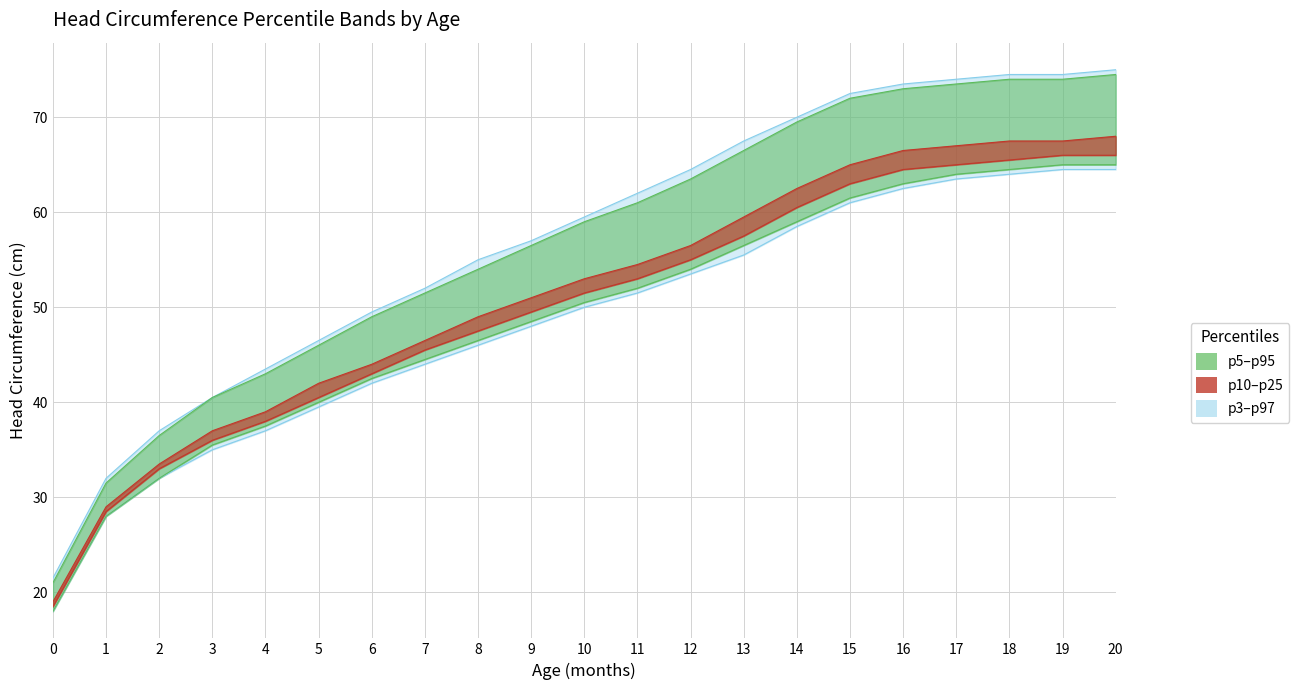

What is the maximum value shown in the chart?

75.0